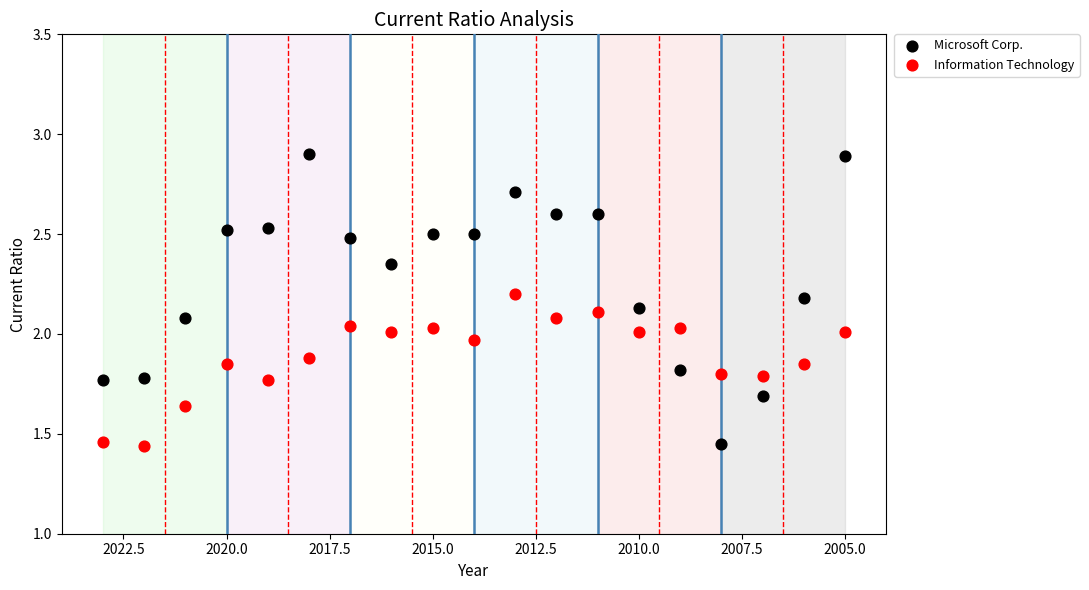

Which series has the widest spread of Y values?

Microsoft Corp.